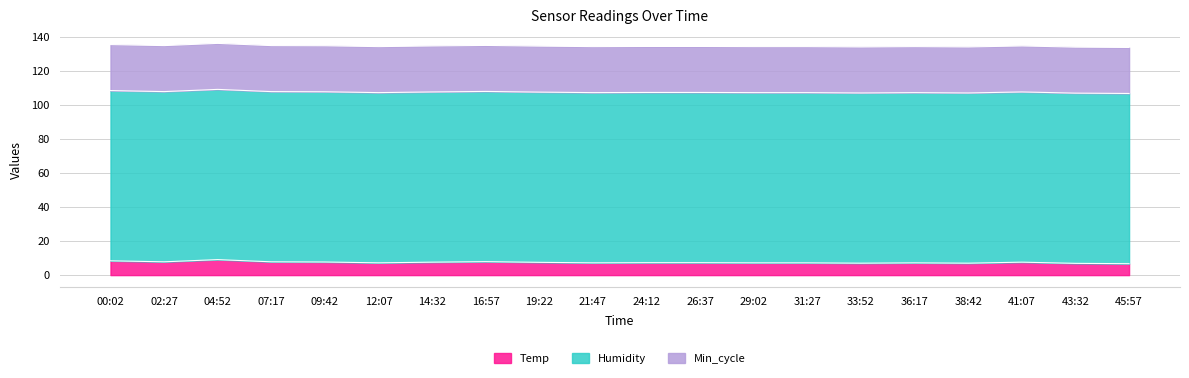

What is the average value of the Temp series?

7.5